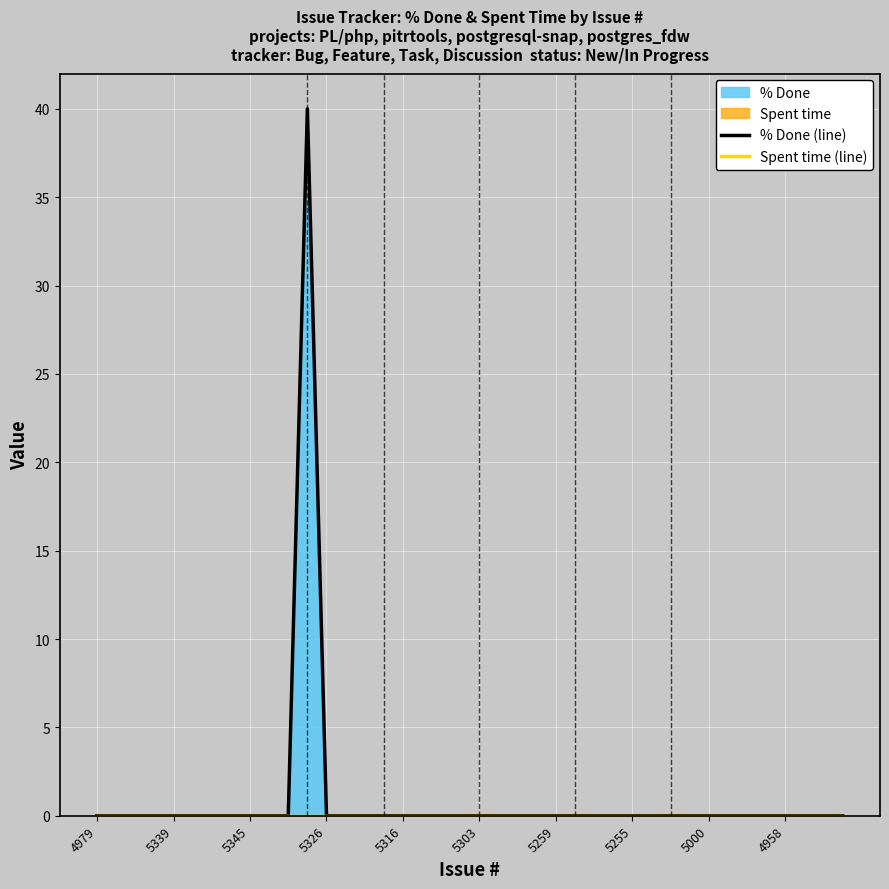

Reading left to right, extract all data points from this chart.

% Done (line): 0	0	0	0	0	0	0	0	0	0	0	40	0	0	0	0	0	0	0	0	0	0	0	0	0	0	0	0	0	0	0	0	0	0	0	0	0	0	0	0
Spent time (line): 0	0	0	0	0	0	0	0	0	0	0	0	0	0	0	0	0	0	0	0	0	0	0	0	0	0	0	0	0	0	0	0	0	0	0	0	0	0	0	0